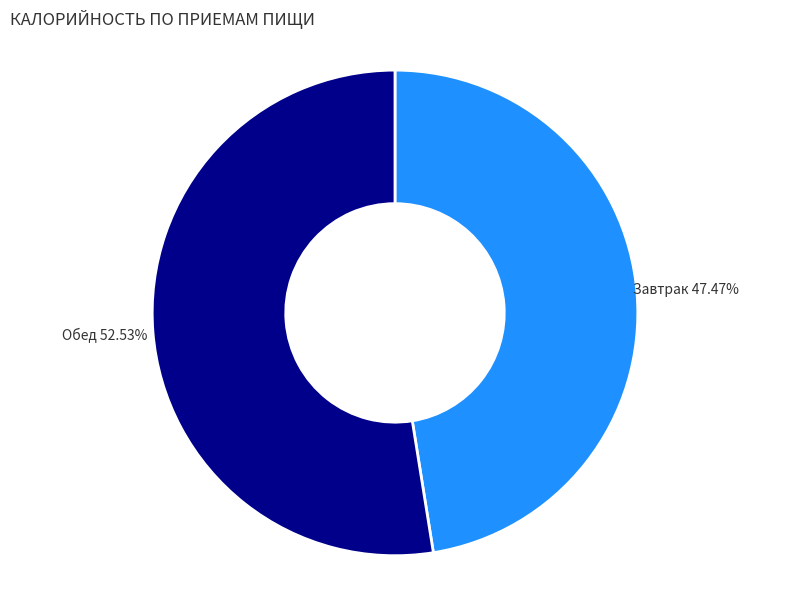

Does any single category account for the majority?

Yes